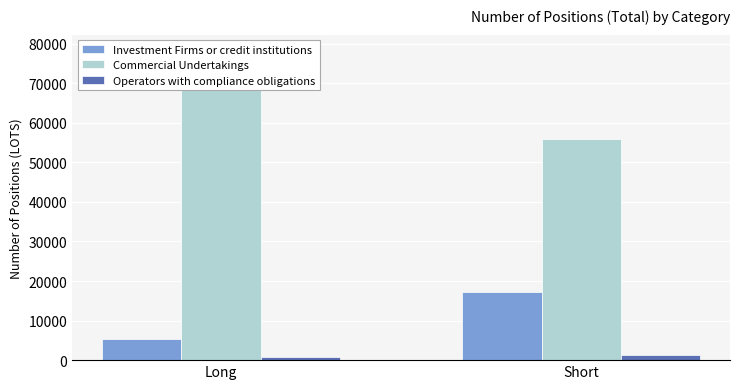

Reading right to left, transcribe all the data shown in this chart.

Investment Firms or credit institutions: Short=17320	Long=5411
Commercial Undertakings: Short=55966	Long=68573
Operators with compliance obligations: Short=1385	Long=687